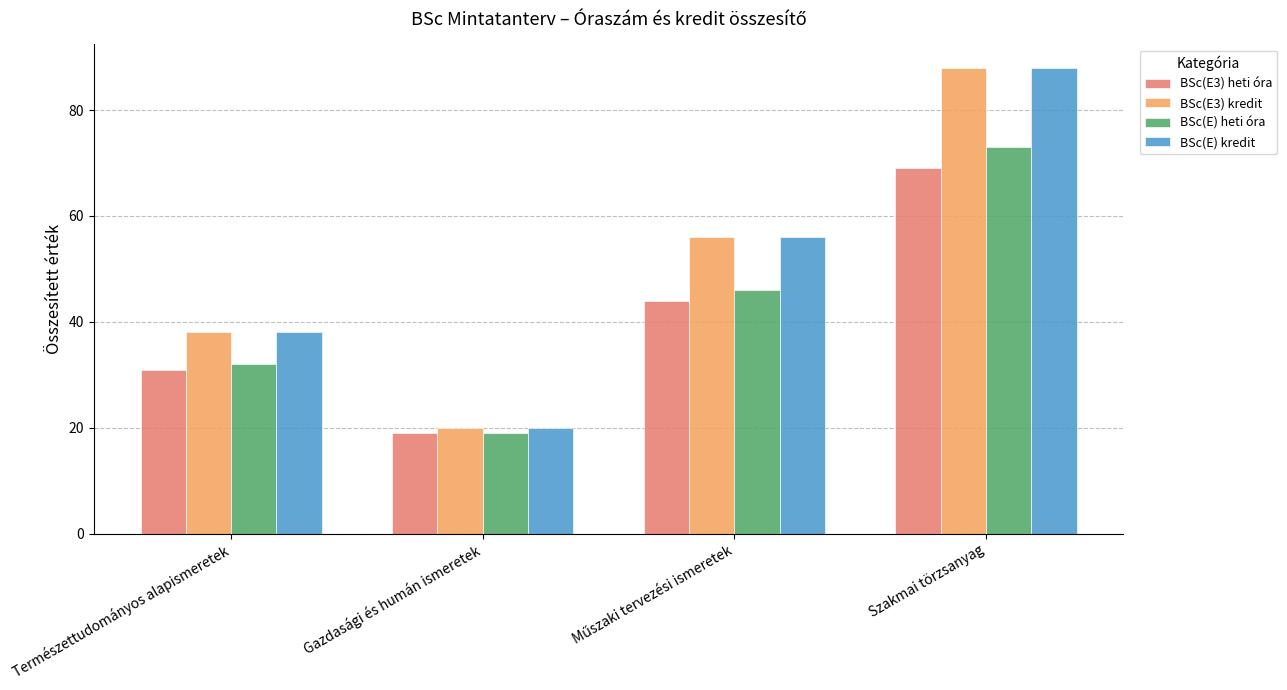

At which category is the sum across all series the highest?

Szakmai törzsanyag